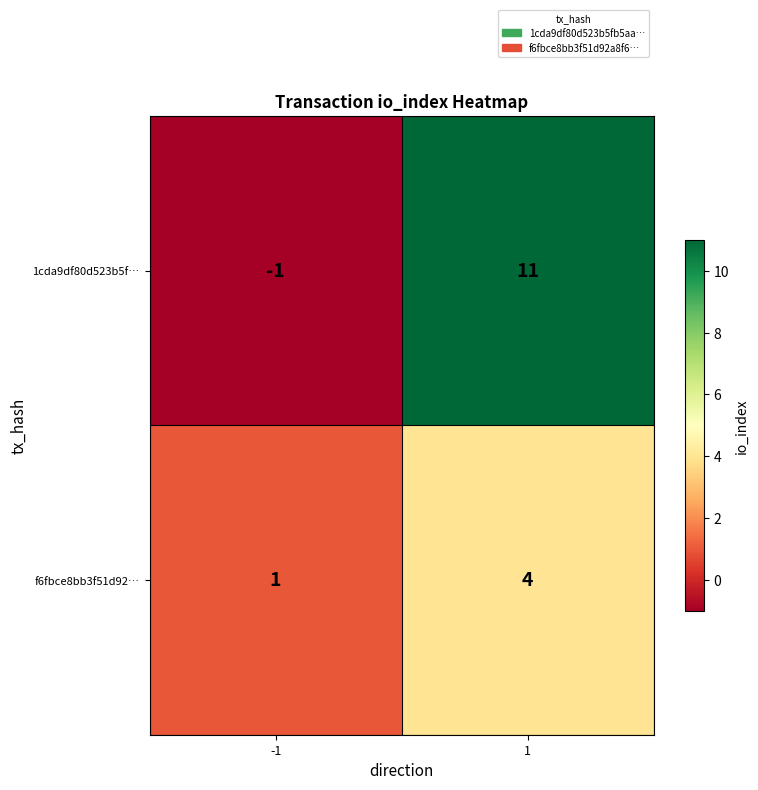

What is the total value across all series at 1?

15